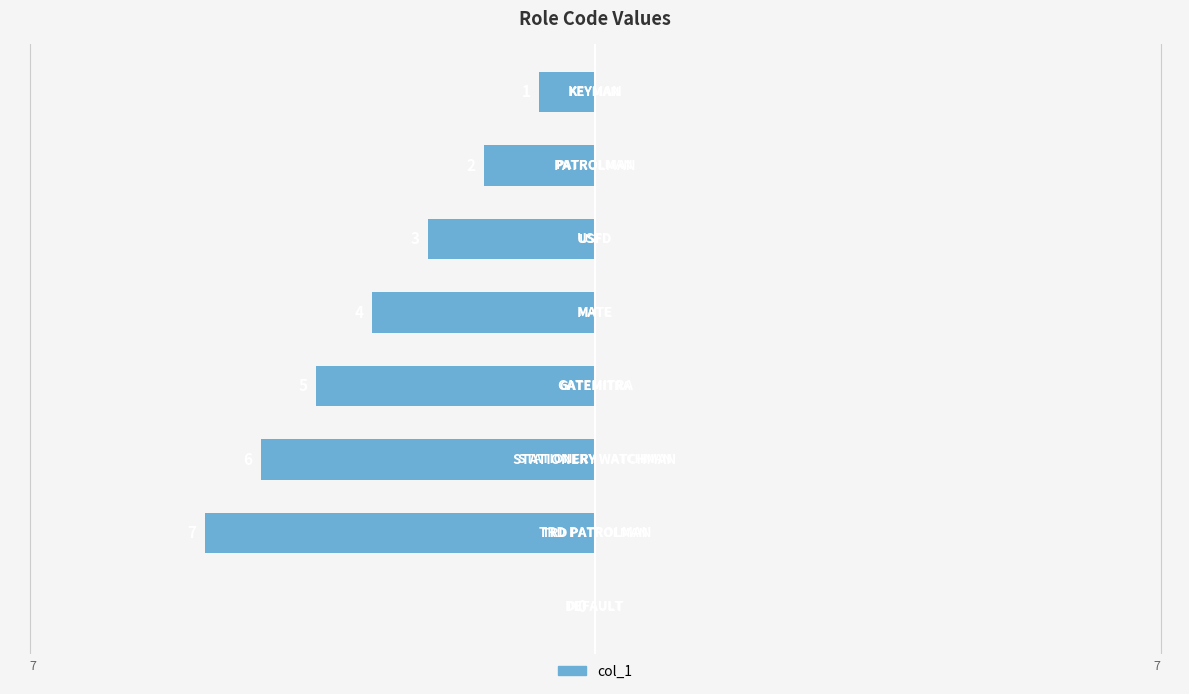

What is the average value?

-4